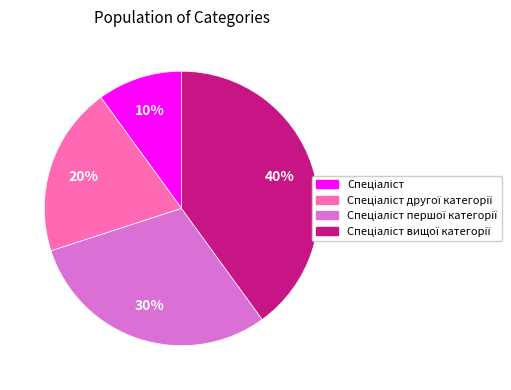

To the nearest percent, what is the average slice percentage?

25%